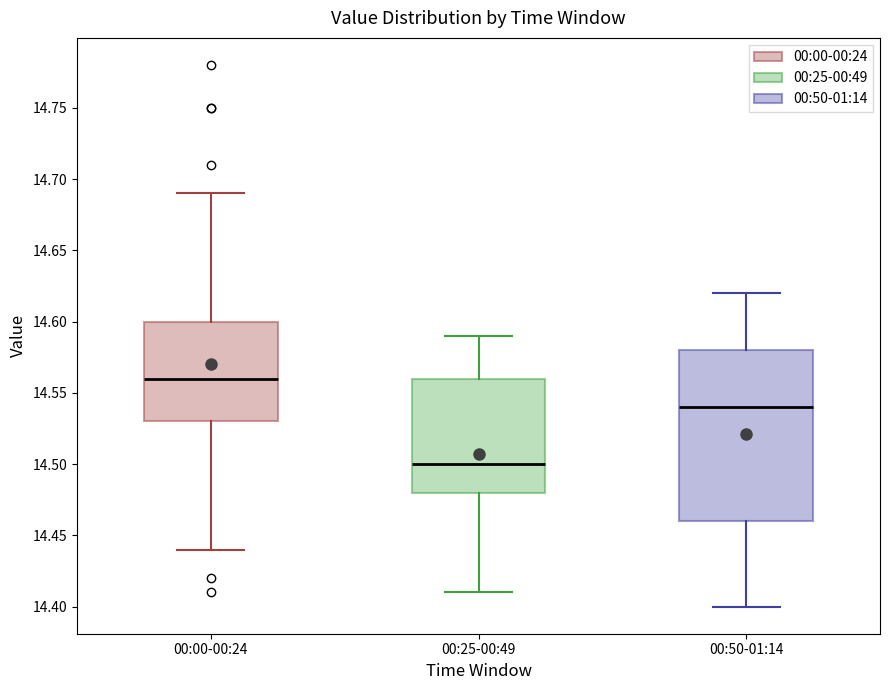

Where does the median line of the box for 00:00-00:24 sit on the y-axis? The values are not printed on the chart, so give them approximately, as read against the axis.

14.56